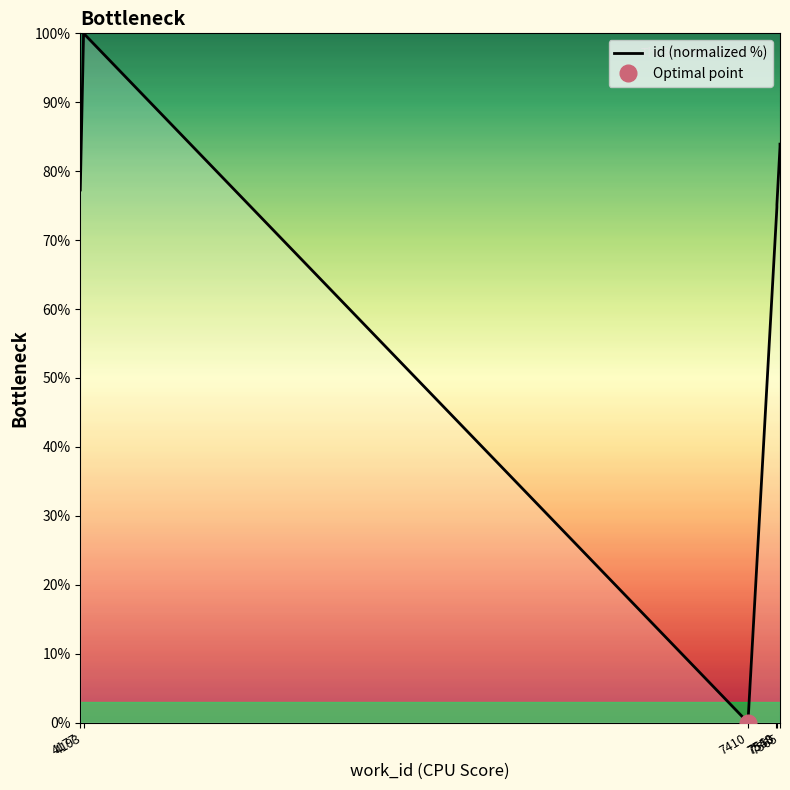

Approximately how many times larger is the value at 7565 compared to 4193?

0.8